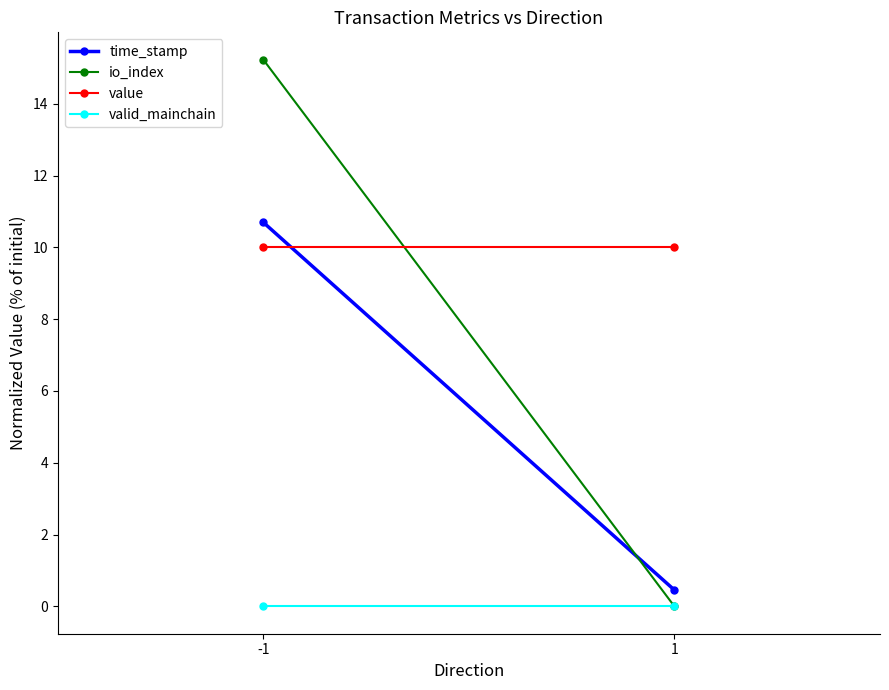

Where does the io_index series first go above 15?

-1